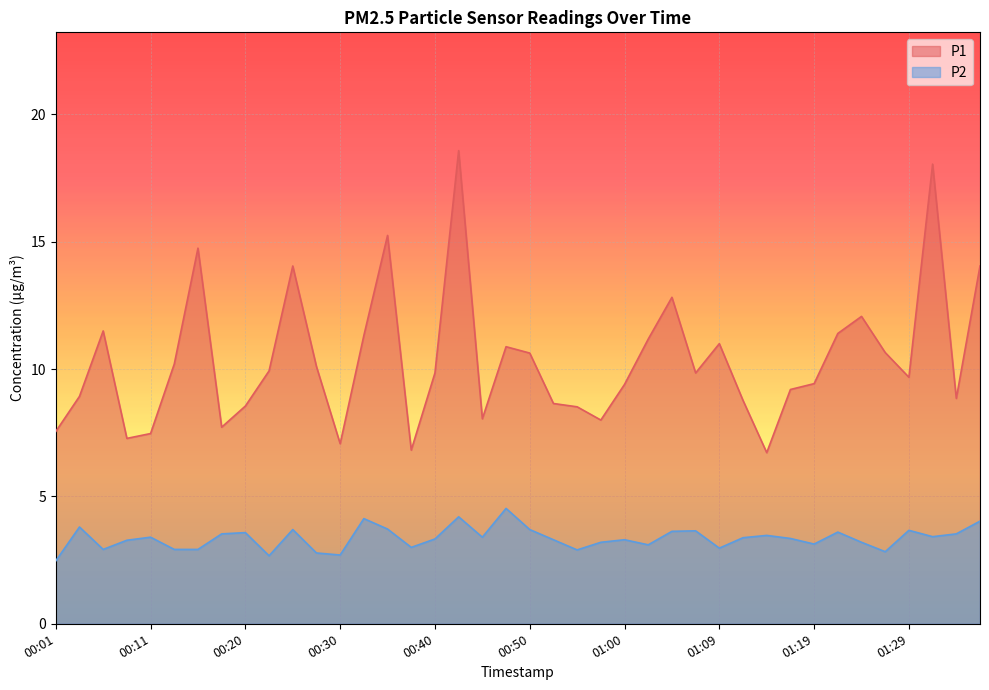

Reading left to right, transcribe all the data shown in this chart.

P1: 7.5	8.9	11.5	7.3	7.5	10.2	14.8	7.7	8.6	9.9	14.1	10.1	7.1	11.3	15.2	6.8	9.8	18.6	8.1	10.9	10.6	8.7	8.5	8.0	9.4	11.2	12.8	9.8	11.0	8.8	6.7	9.2	9.4	11.4	12.1	10.7	9.7	18.1	8.8	14.1
P2: 2.5	3.8	2.9	3.3	3.4	2.9	2.9	3.5	3.6	2.7	3.7	2.8	2.7	4.1	3.7	3.0	3.3	4.2	3.4	4.5	3.7	3.3	2.9	3.2	3.3	3.1	3.6	3.6	3.0	3.4	3.5	3.4	3.1	3.6	3.2	2.8	3.7	3.4	3.5	4.0